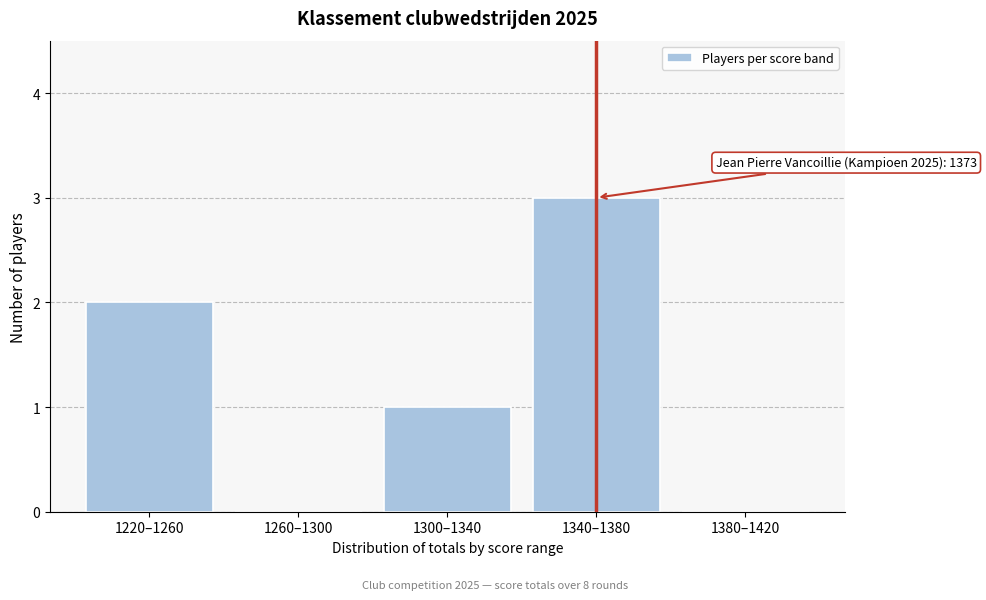

Reading right to left, extract all data points from this chart.

1380–1420=0	1340–1380=3	1300–1340=1	1260–1300=0	1220–1260=2